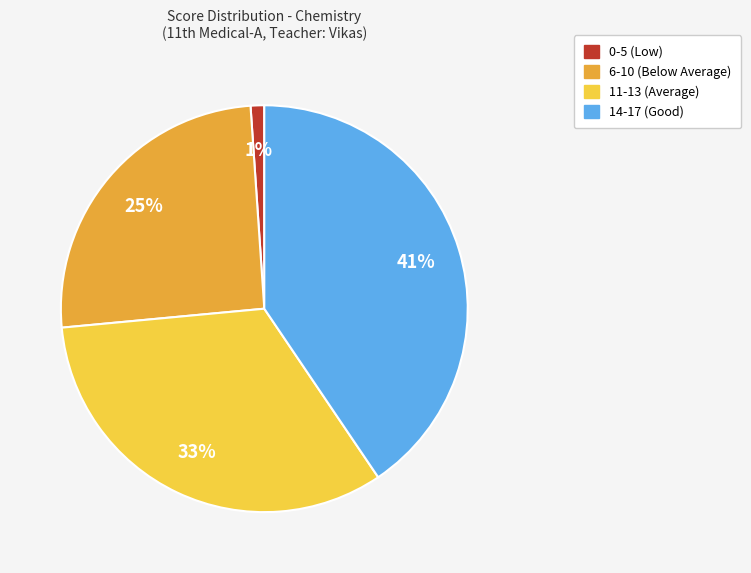

Is there any slice that represents more than half of the pie?

No